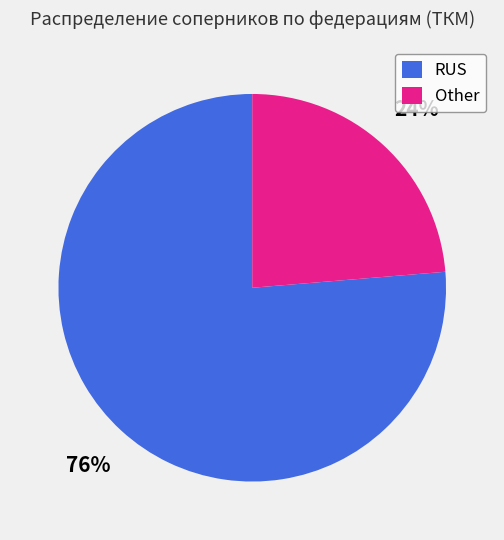

Does any single category account for the majority?

Yes